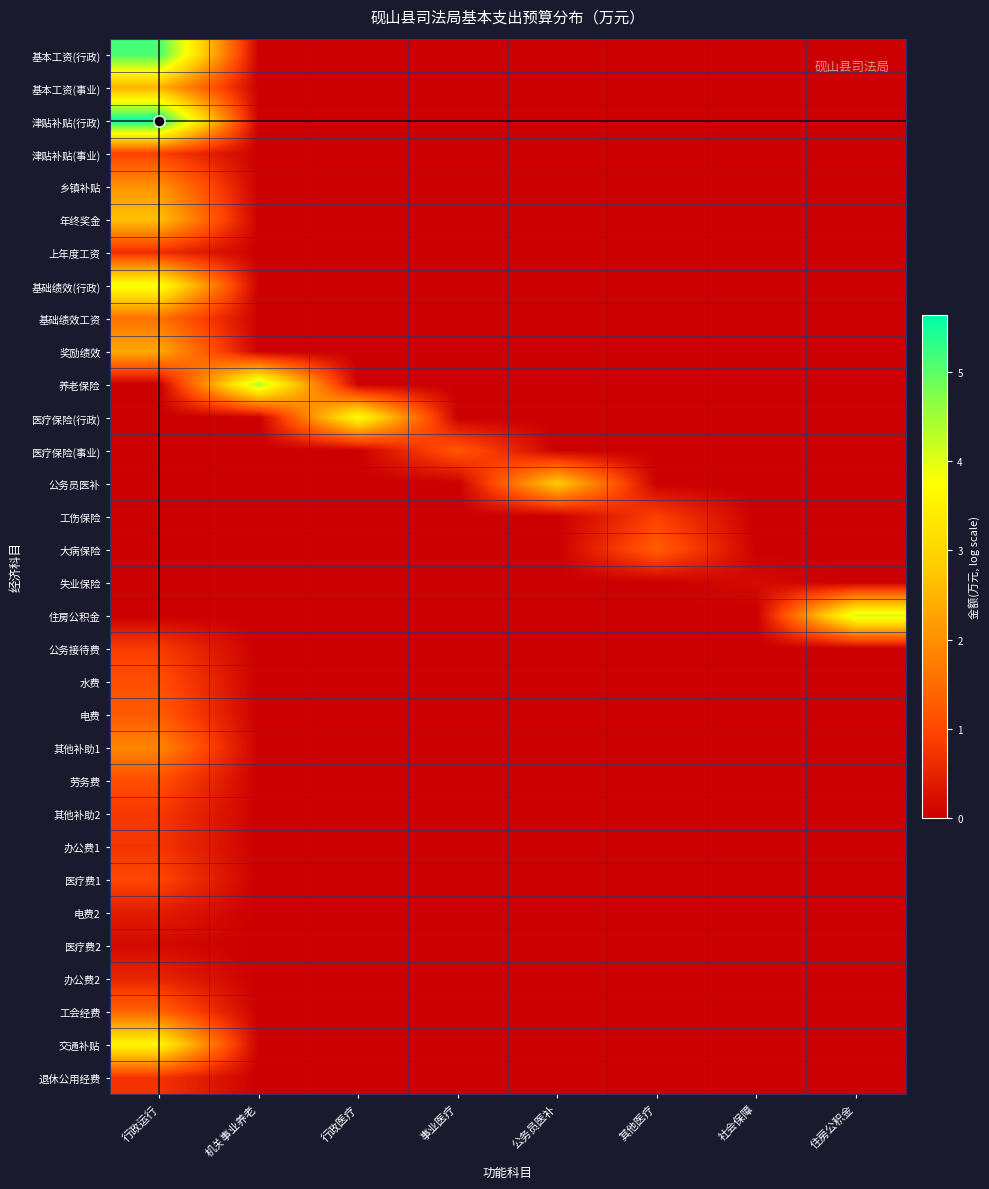

Which category has the lowest value across all series?

机关事业养老